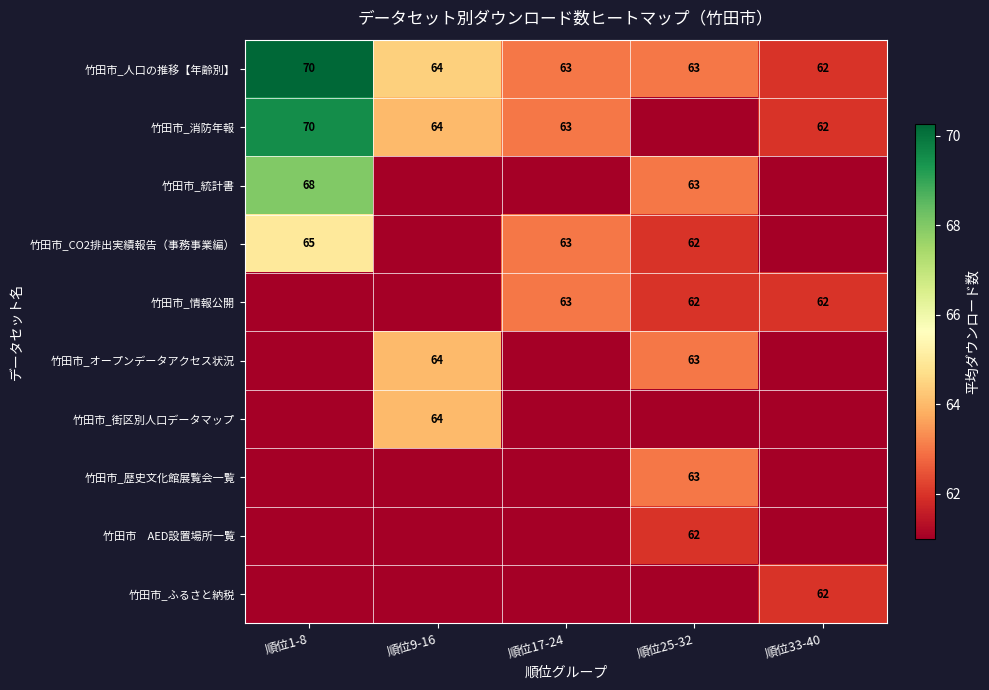

What is the spread (max minus min) of values at 順位33-40?

1.0